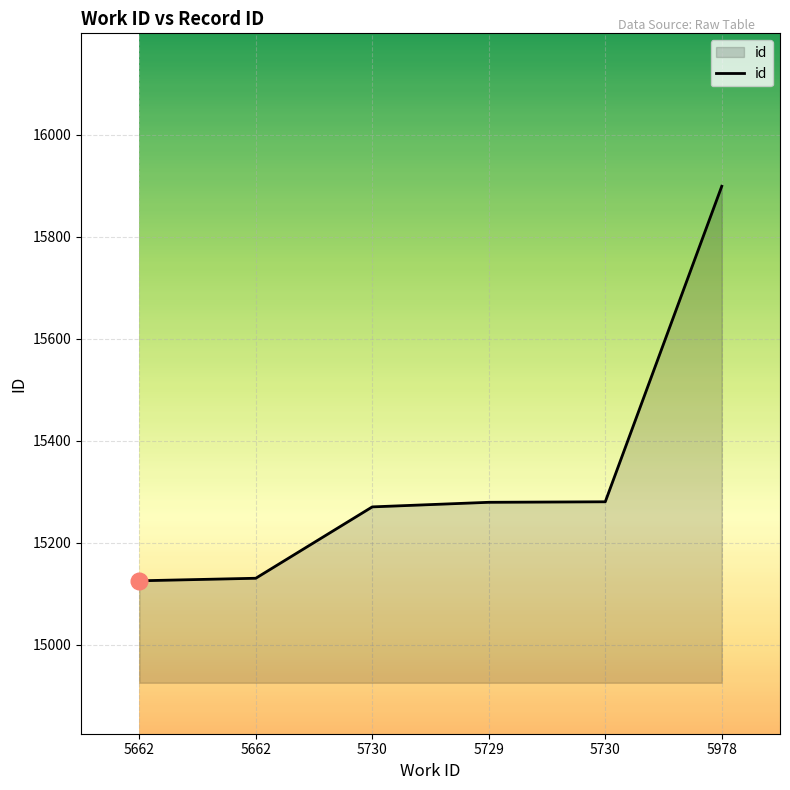

What is the sum of the values at 5730 and 5730?

30550